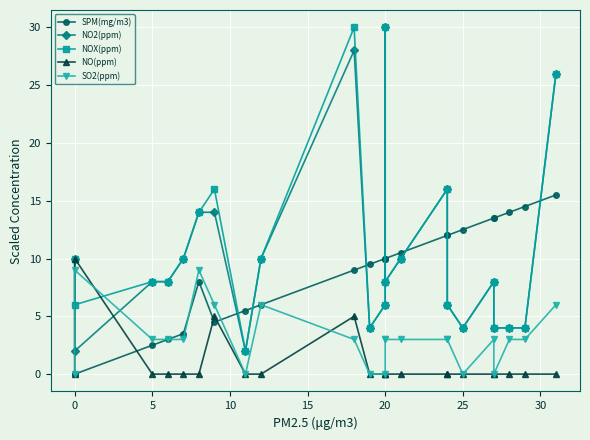

True or false: SO2(ppm) and SPM(mg/m3) cross at least once.

True